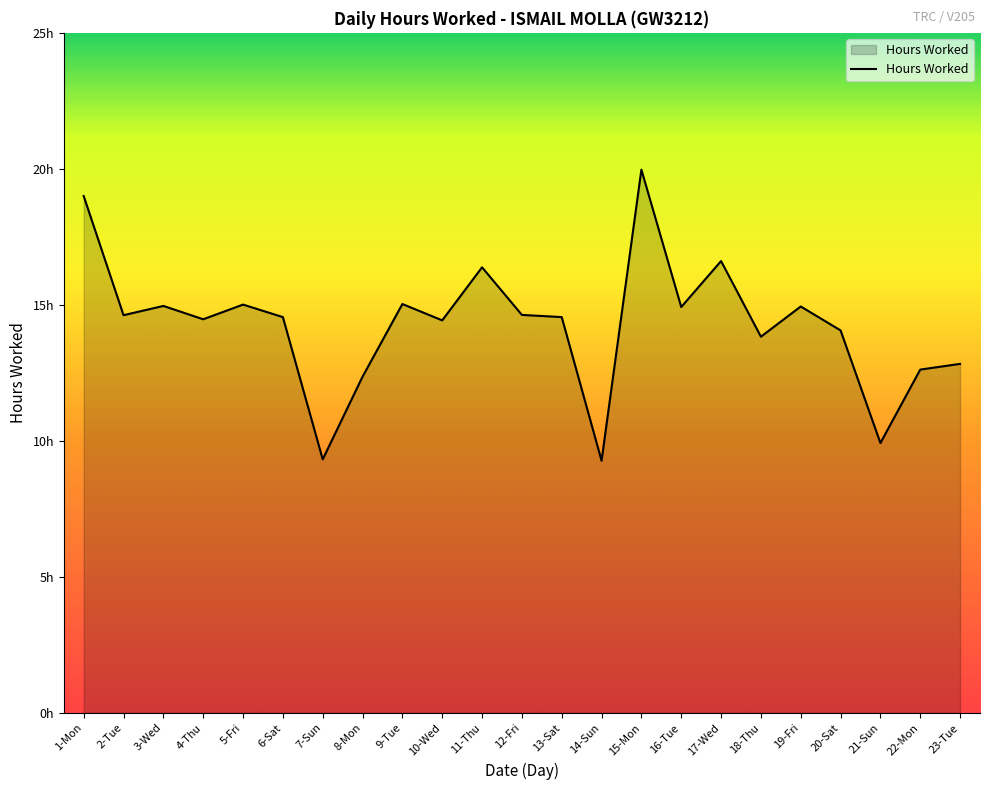

Read the value at 20-Sat.

14.1